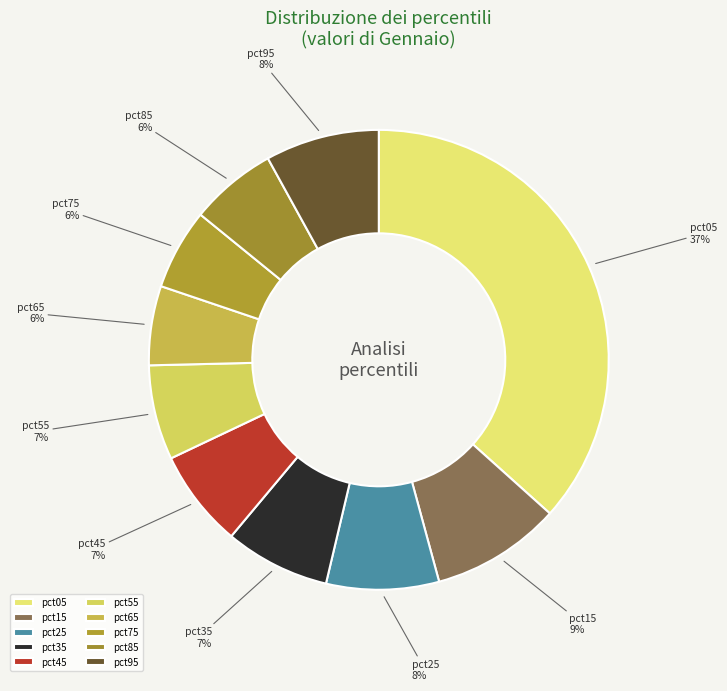

Do pct65 and pct45 together represent more than half of the pie?

No